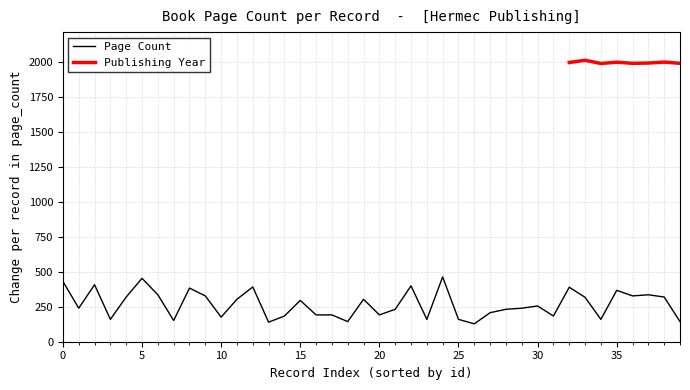

What is the maximum value for Page Count?

464